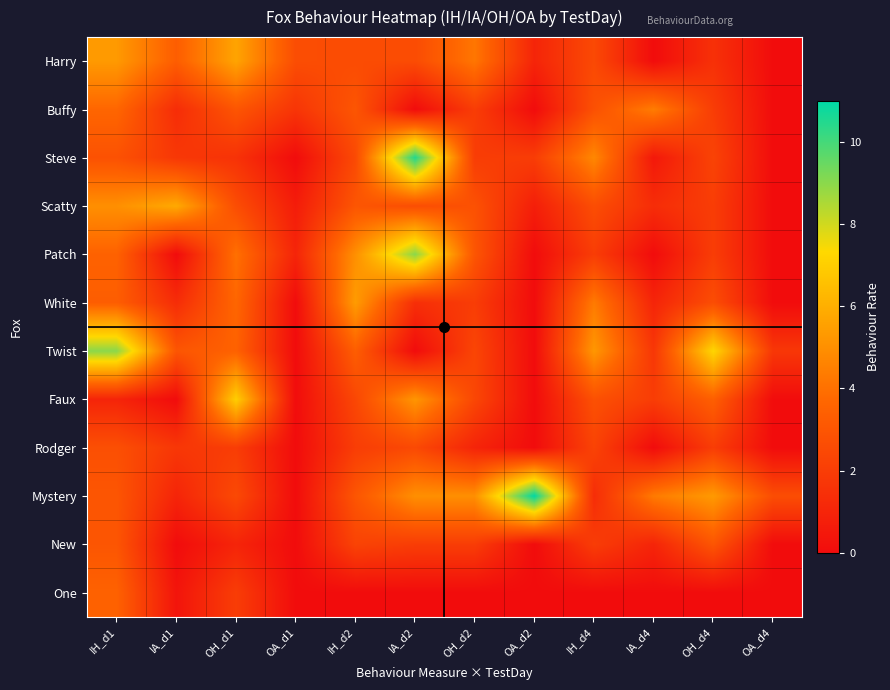

List the series in order of their peak value, highest first.

Mystery, Steve, Patch, Twist, Faux, Scatty, Harry, White, Buffy, One, New, Rodger